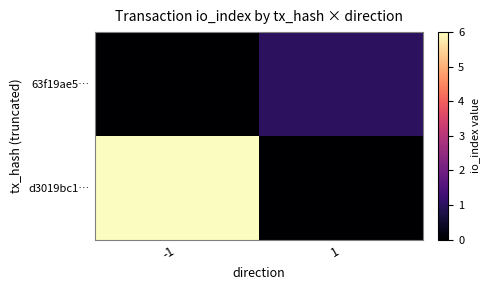

Rank the series by their maximum value, from highest to lowest.

d3019bc1…, 63f19ae5…